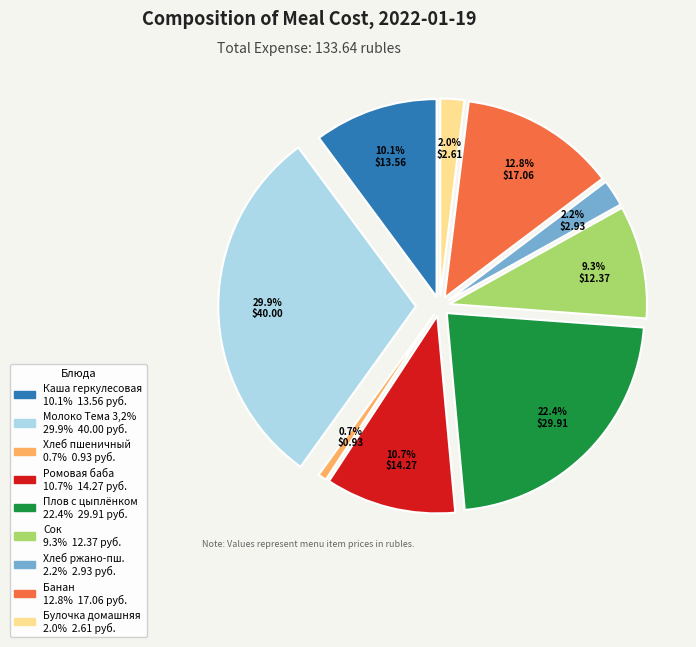

Does Банан represent more than half of the total?

No